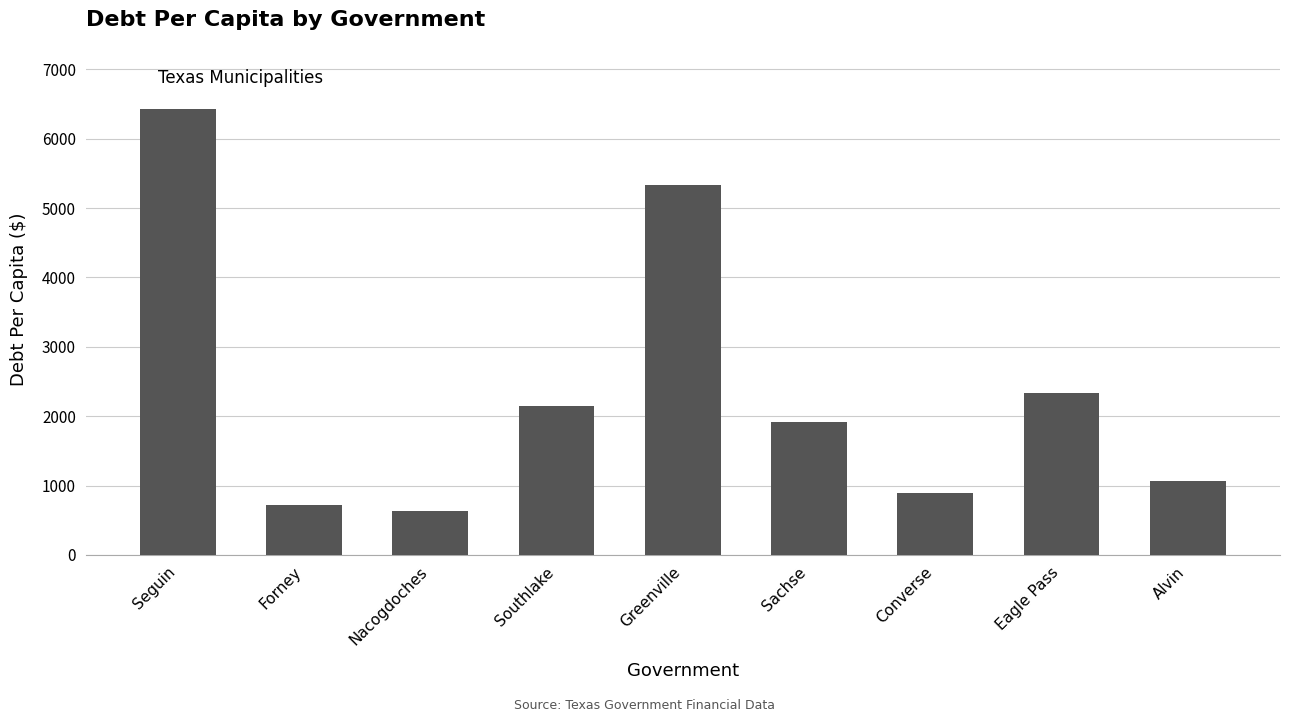

What is the minimum value shown in the chart?

633.9